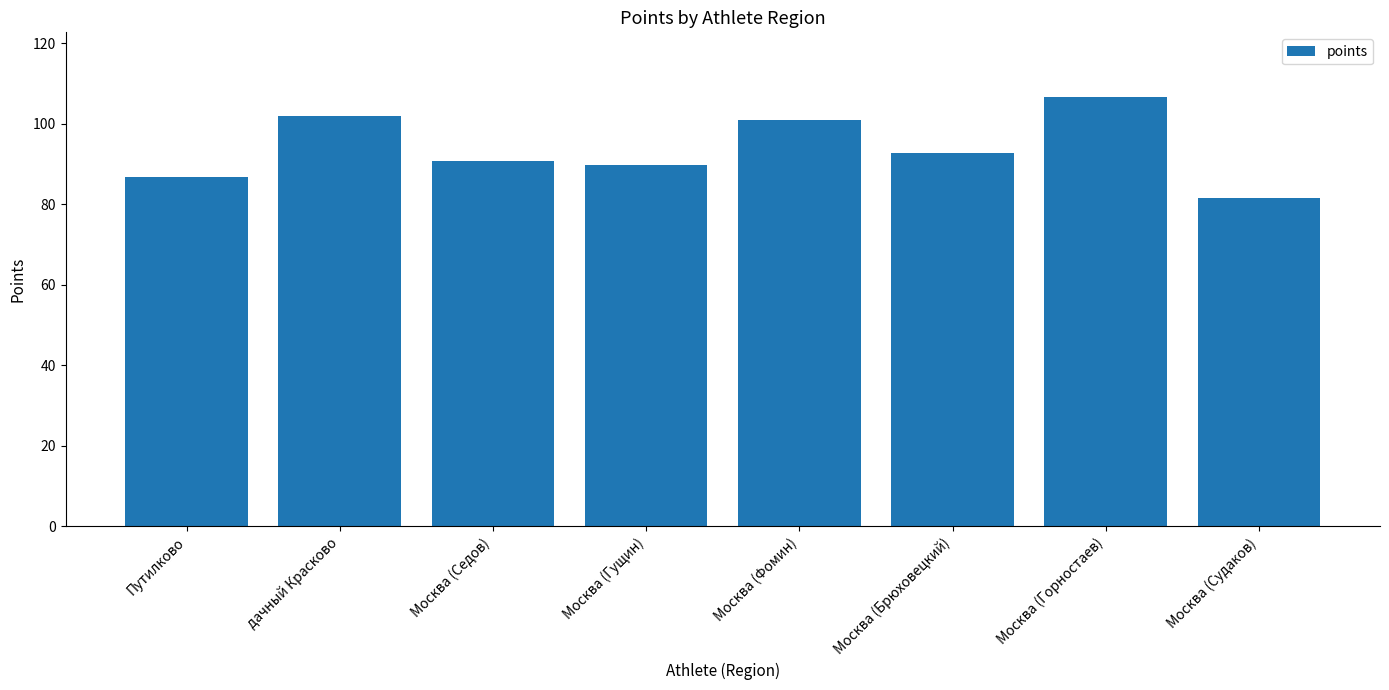

Which label corresponds to the largest value in the chart?

Москва (Горностаев)